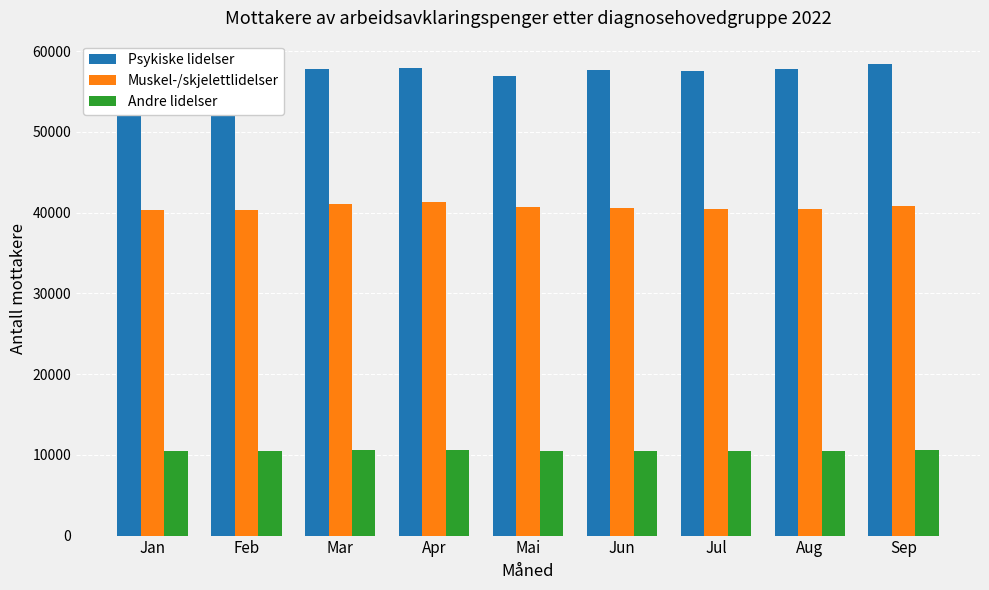

The value of Andre lidelser at Mai is 6593. True or false?

False